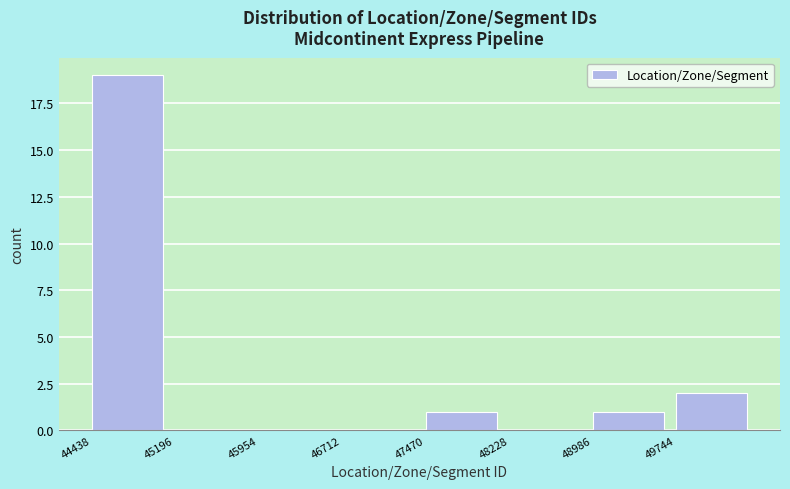

What is the height of the bar covering 49000 to 49700 on the x-axis? Neither the bar edges nor the heights are printed on the chart, so give them approximately, as read against the axes.

1